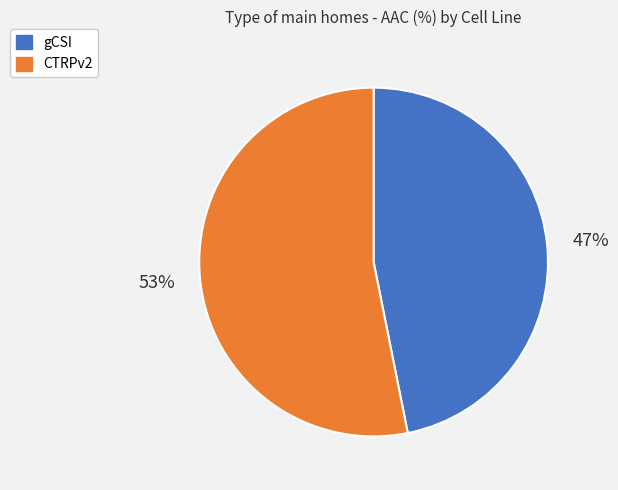

To the nearest percent, what is the combined percentage of CTRPv2 and gCSI?

100%